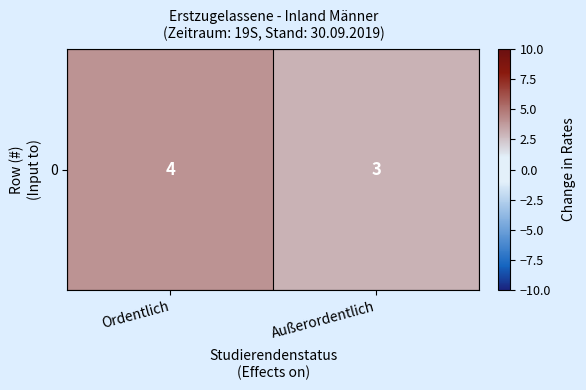

What is the minimum value shown in the chart?

3